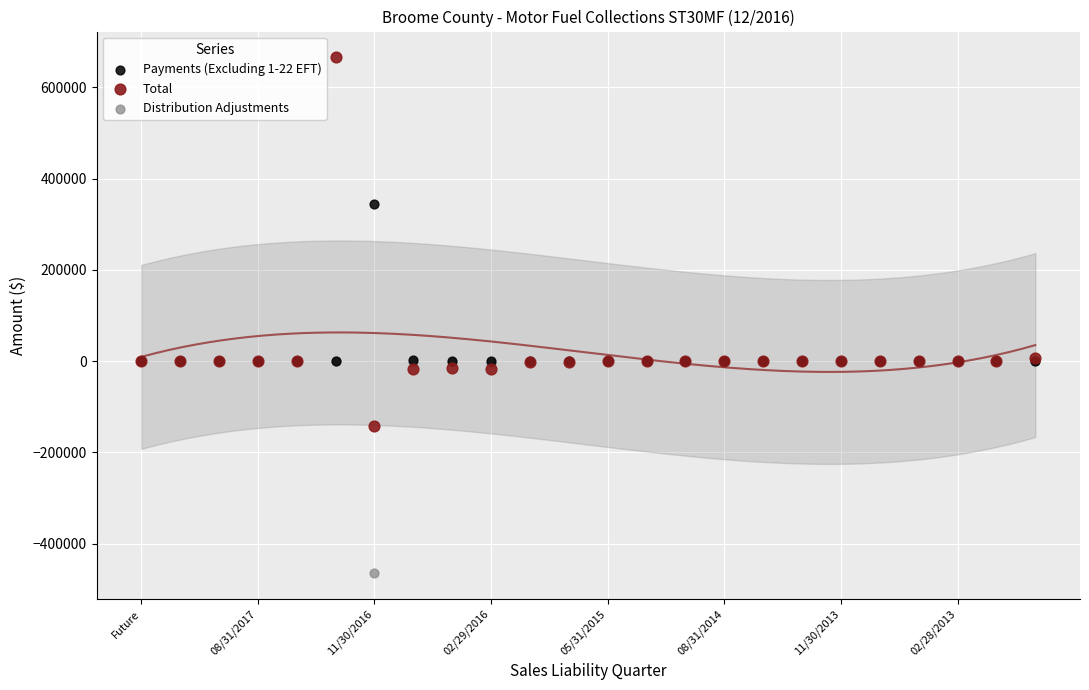

Which series has the widest spread of Y values?

Total